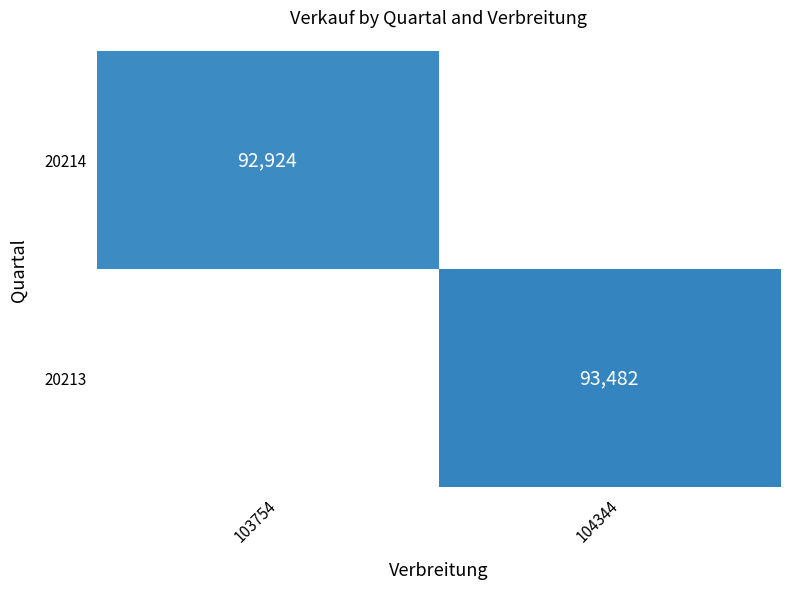

Count the number of categories in the chart.

2